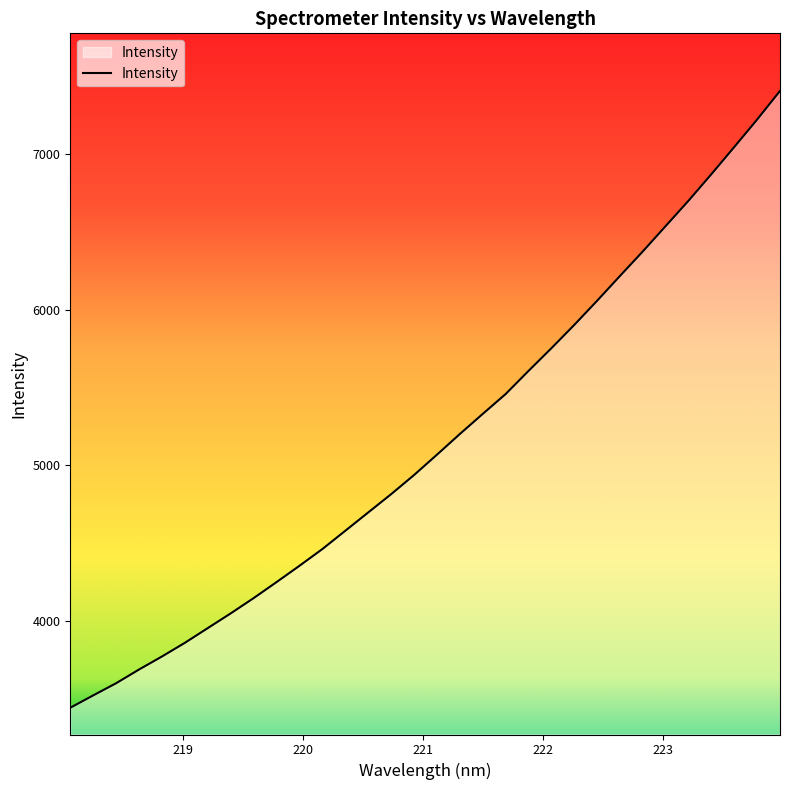

What is the maximum value shown in the chart?

7407.5